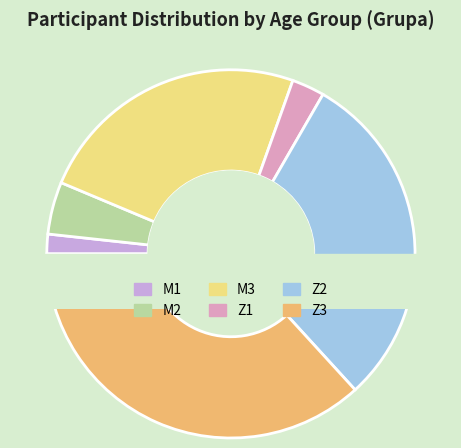

How many segments does this pie chart have?

6